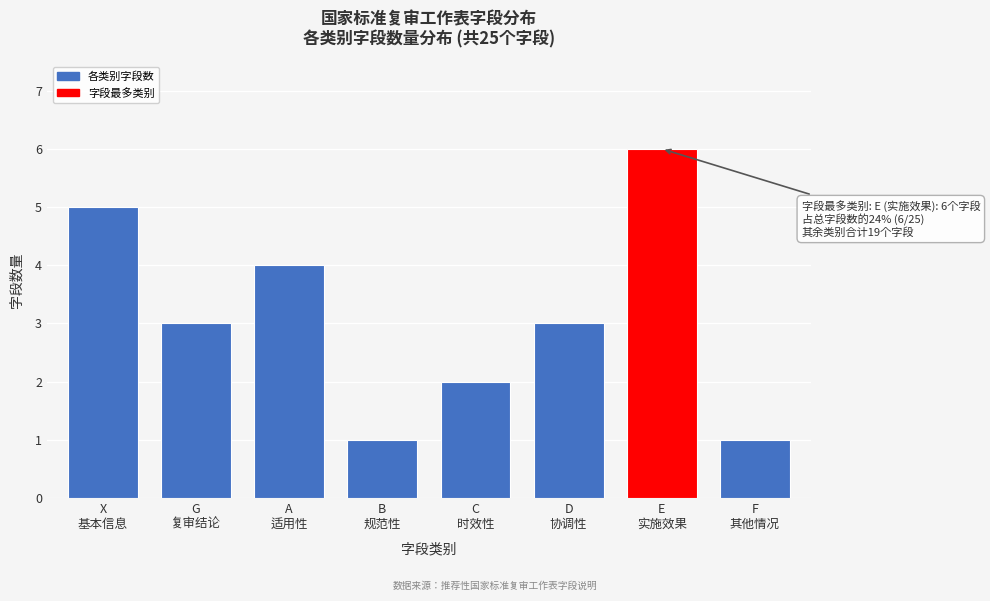

Reading left to right, transcribe all the data shown in this chart.

5	3	4	1	2	3	6	1